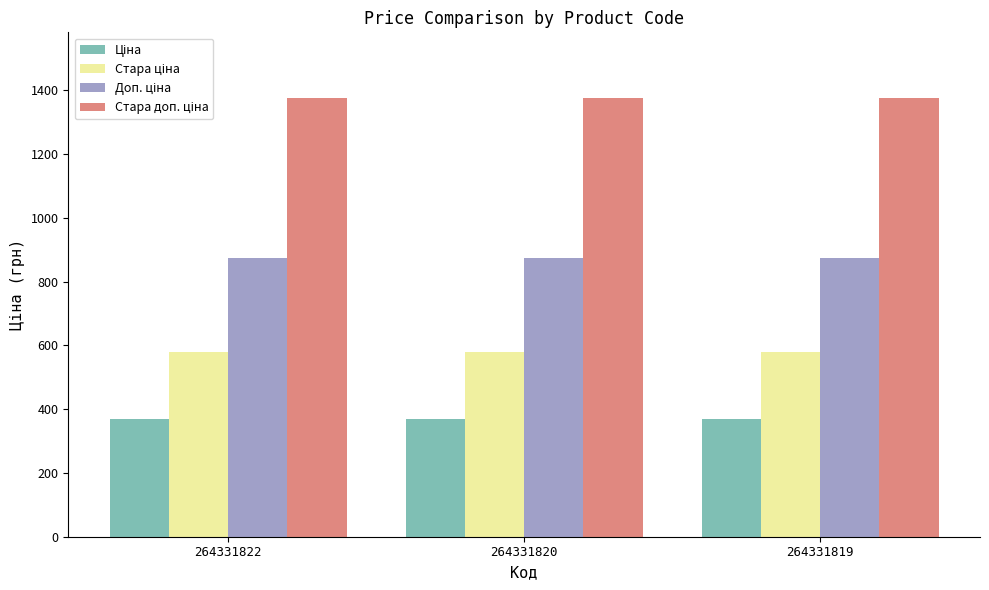

At how many categories does at least one series exceed 1287?

3